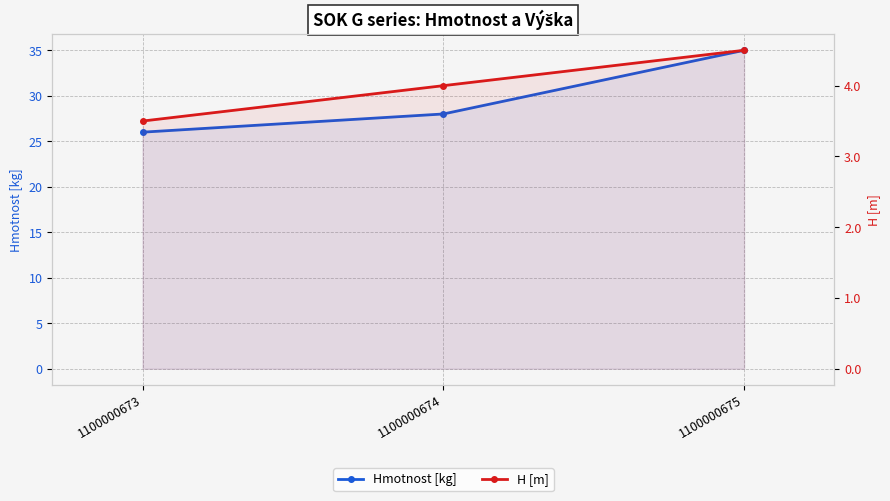

What is the total value across all series at 1100000674?

32.0